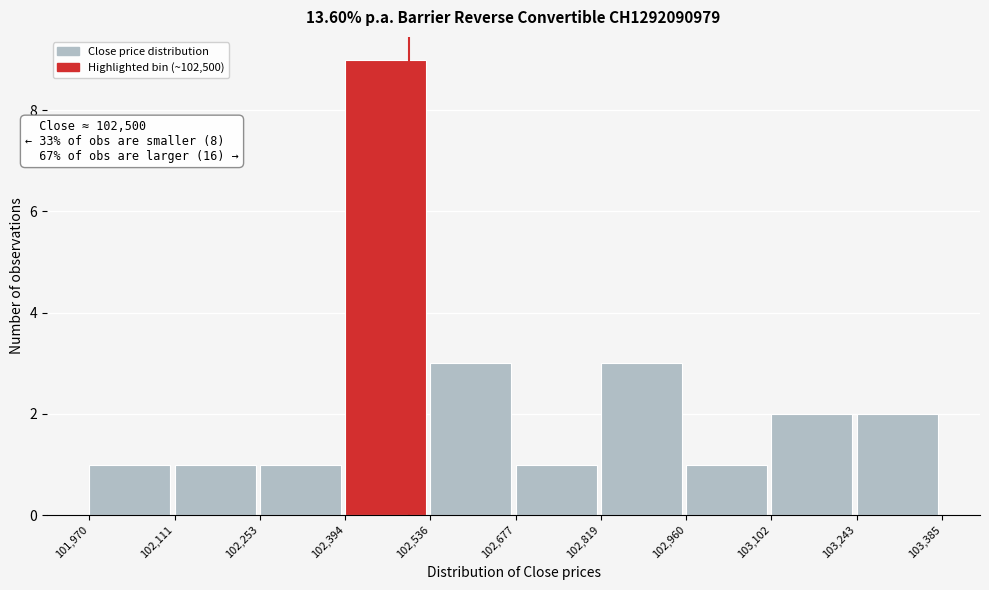

Over which range of the x-axis is the bar tallest?

102,394 to 102,536